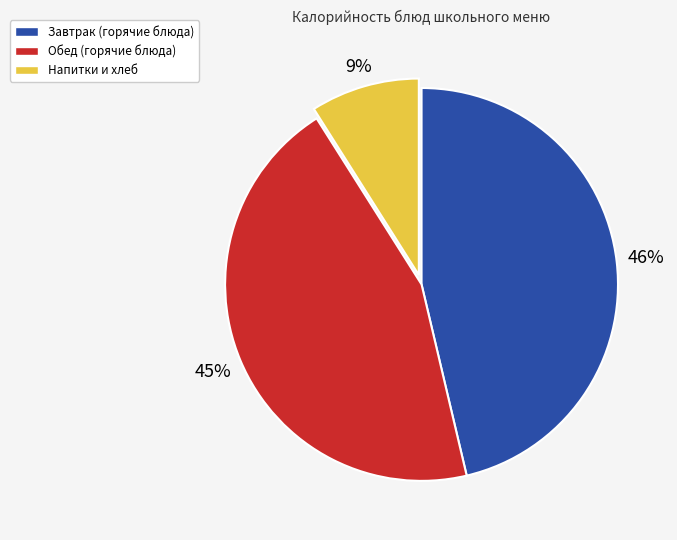

Is there a majority slice in this chart?

No